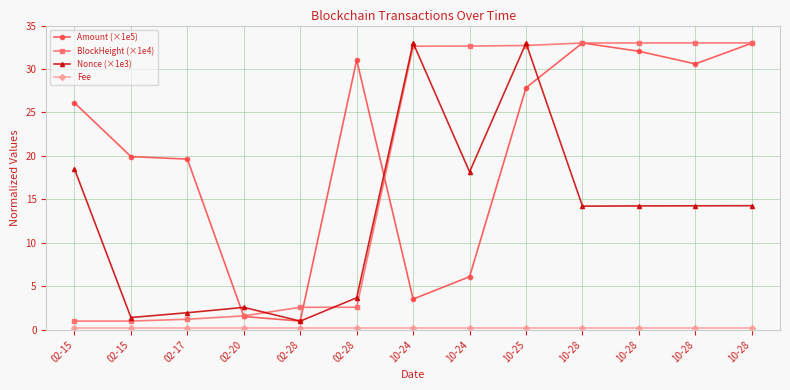

What is the label of the 3rd point from the left?

02-17